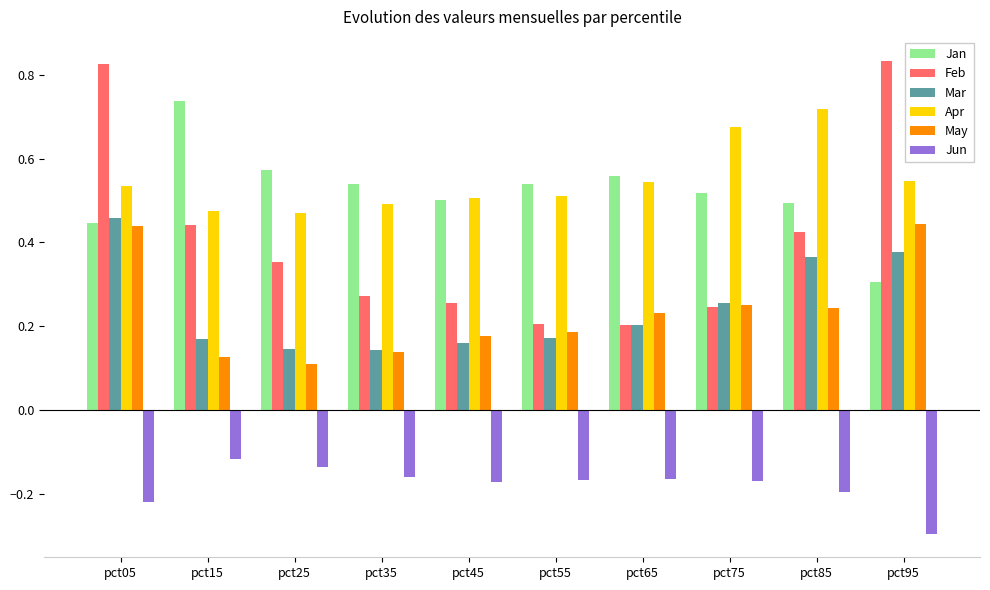

Rank the series at pct85 from highest to lowest value.

Apr, Jan, Feb, Mar, May, Jun